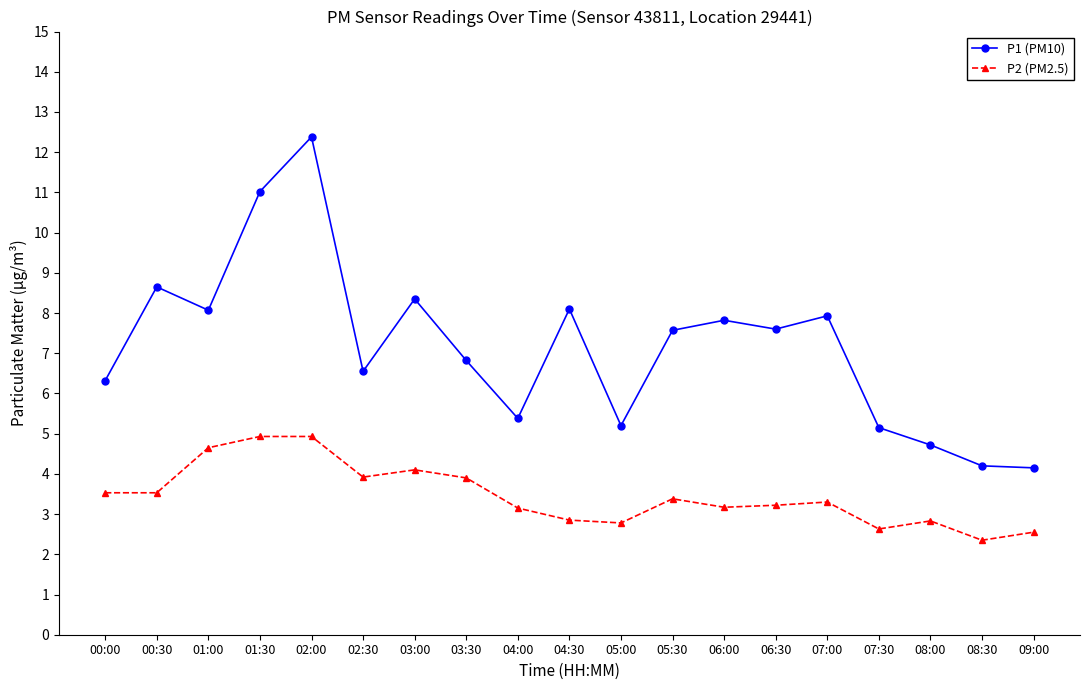

What are all the series names shown in the legend?

P1 (PM10), P2 (PM2.5)